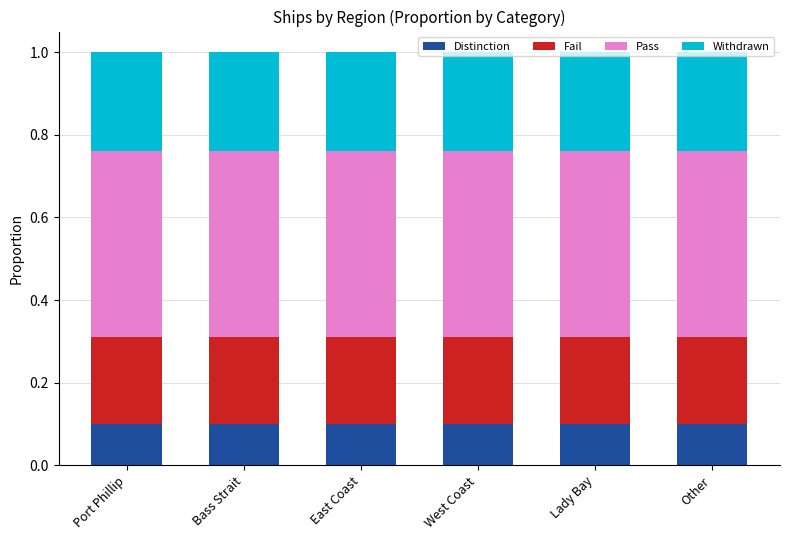

What is the approximate value of Distinction at Other?

0.1